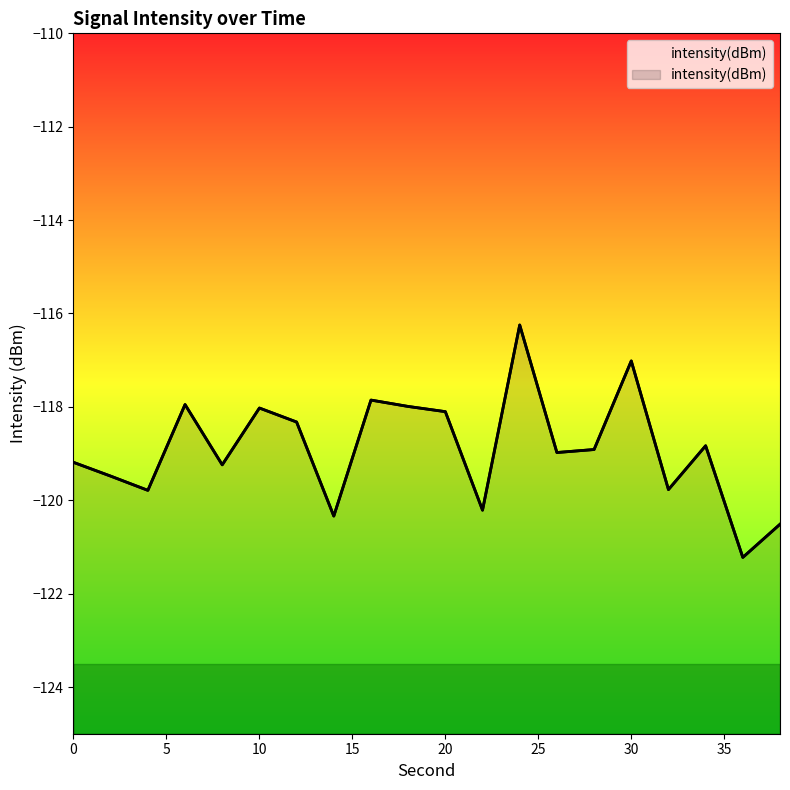

Where is the first local minimum?

4